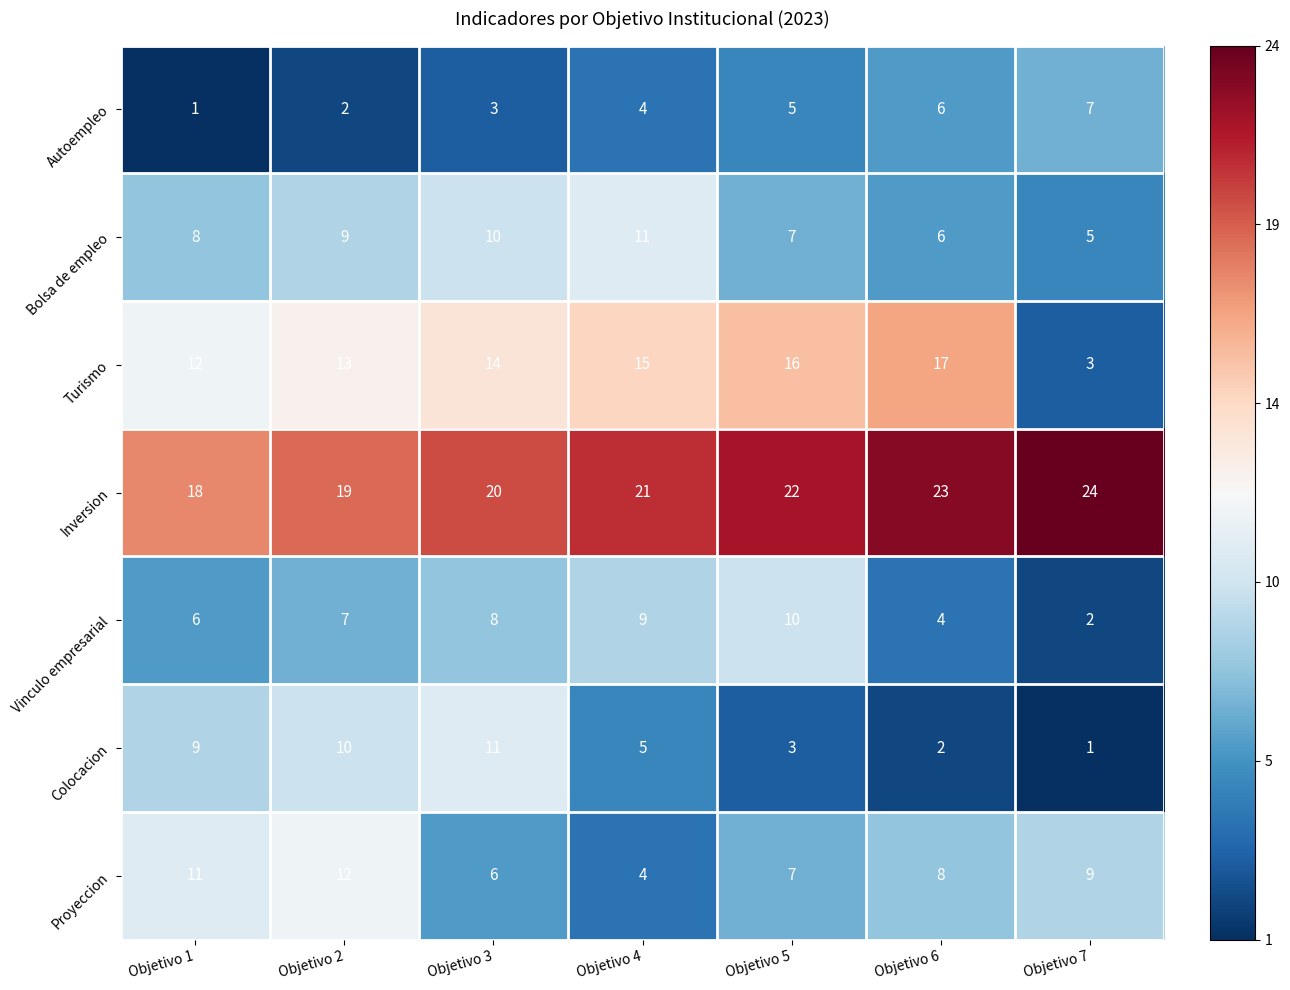

Between Objetivo 3 and Objetivo 6, which series saw the biggest shift?

Colocacion